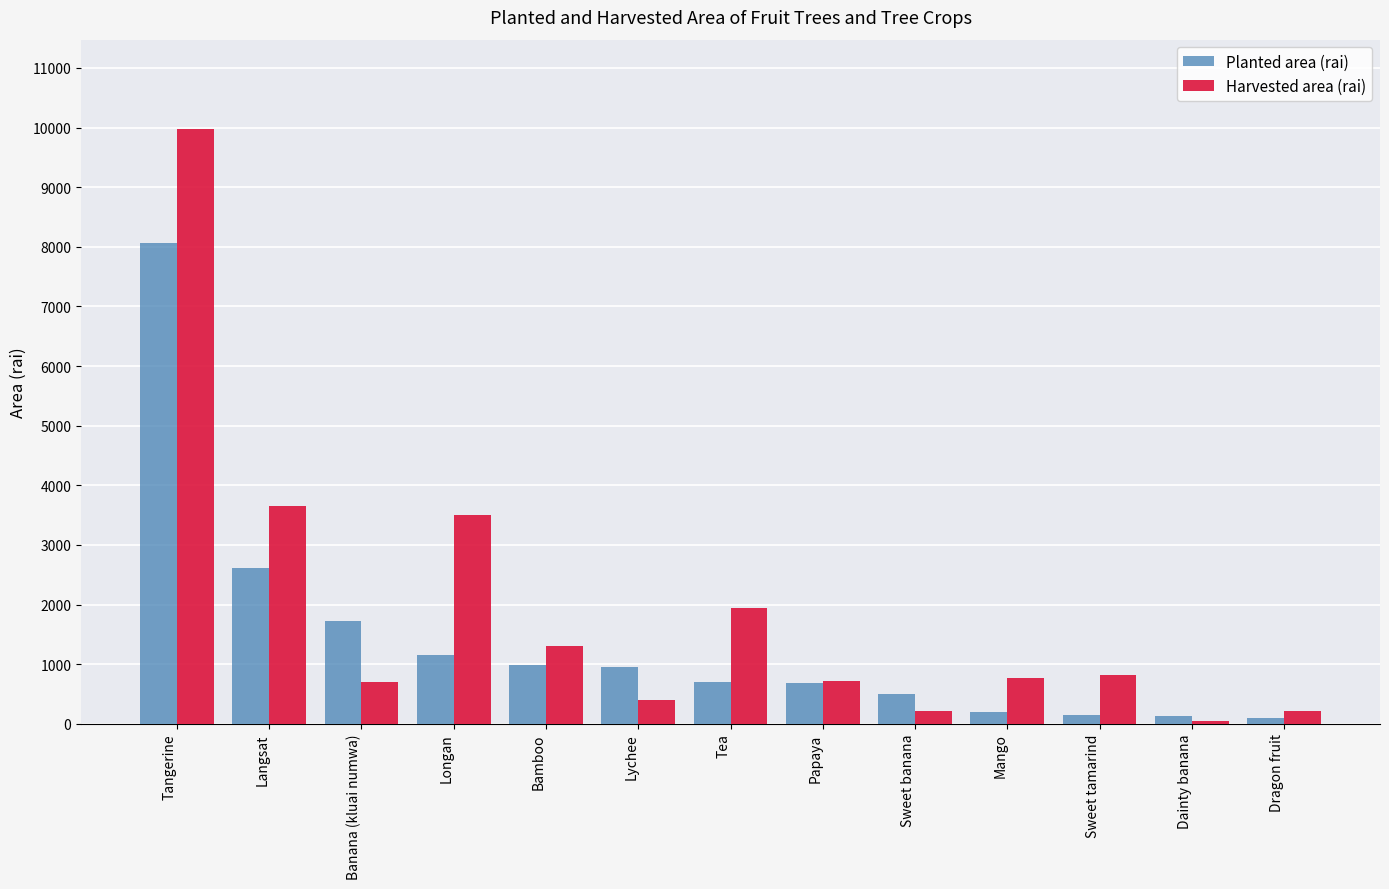

At which category is the sum across all series the highest?

Tangerine